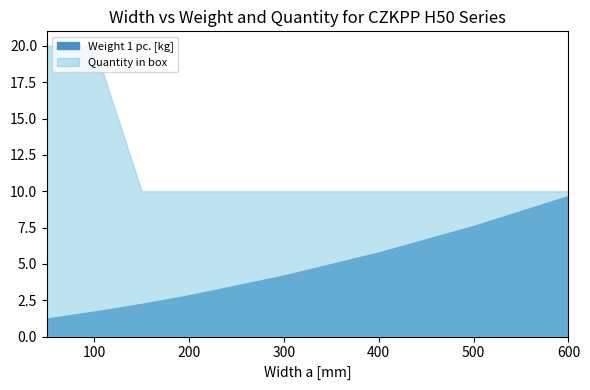

Which category has the lowest value in the Quantity in box series?

150